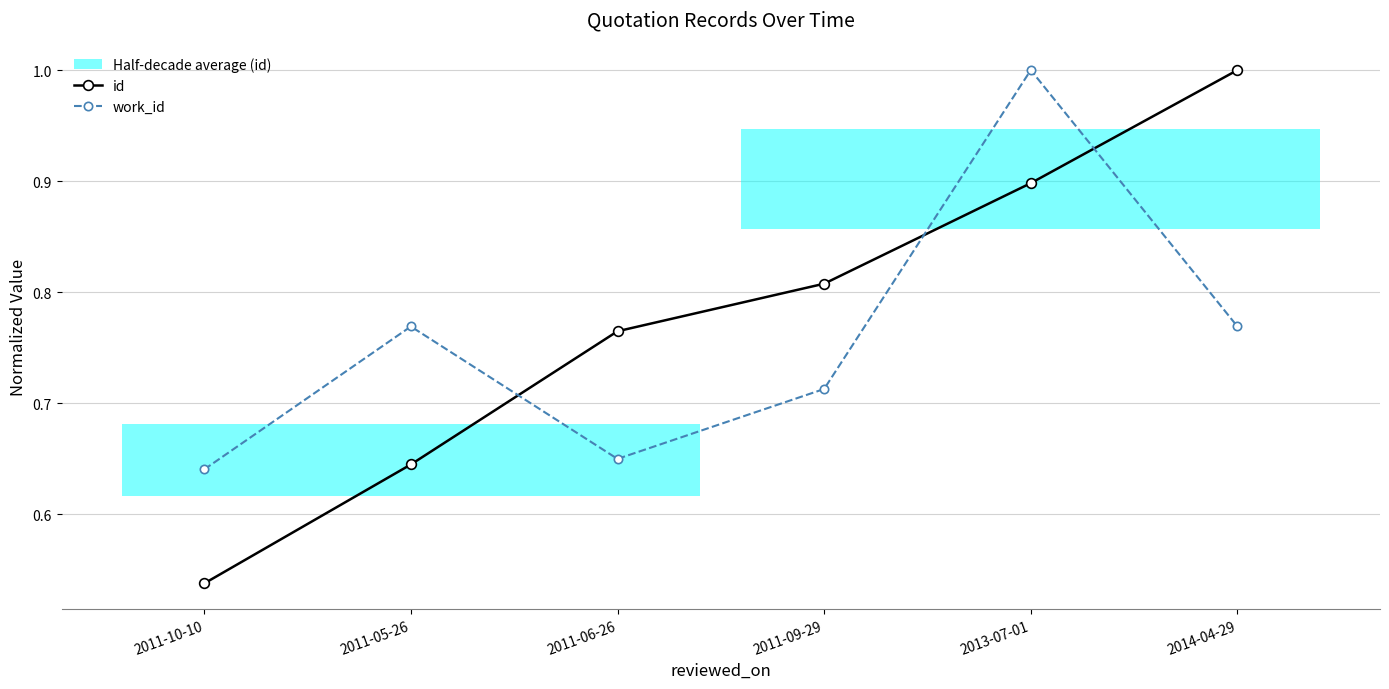

What is the value of the id point at the 1st from the left?

0.5